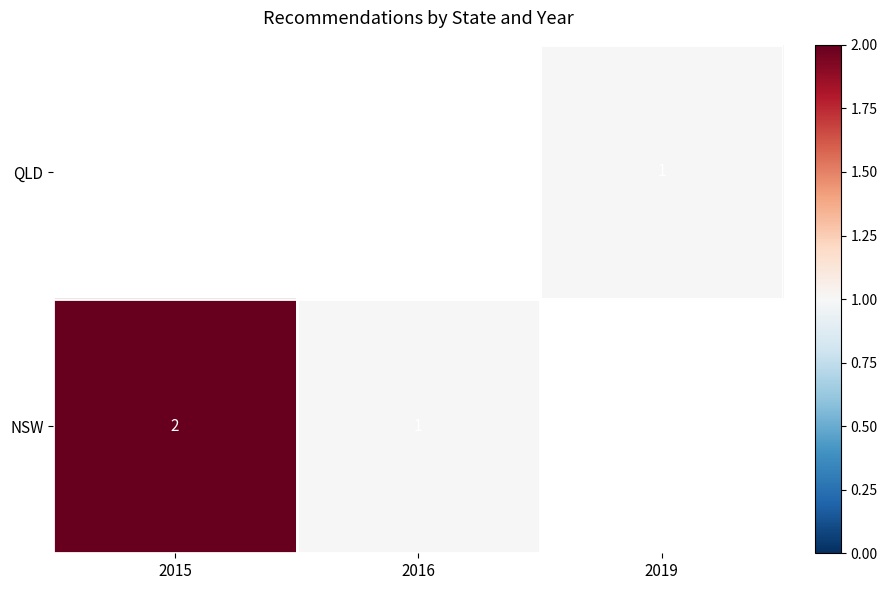

What is the sum of the NSW values at 2016 and 2015?

3